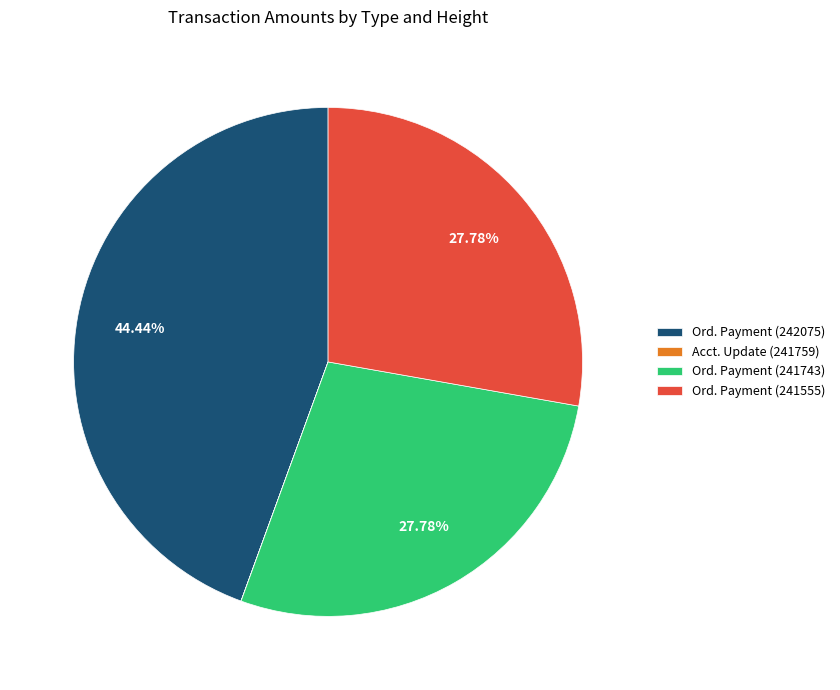

Combined, do Ord. Payment (241555) and Ord. Payment (241743) account for over 50%?

Yes